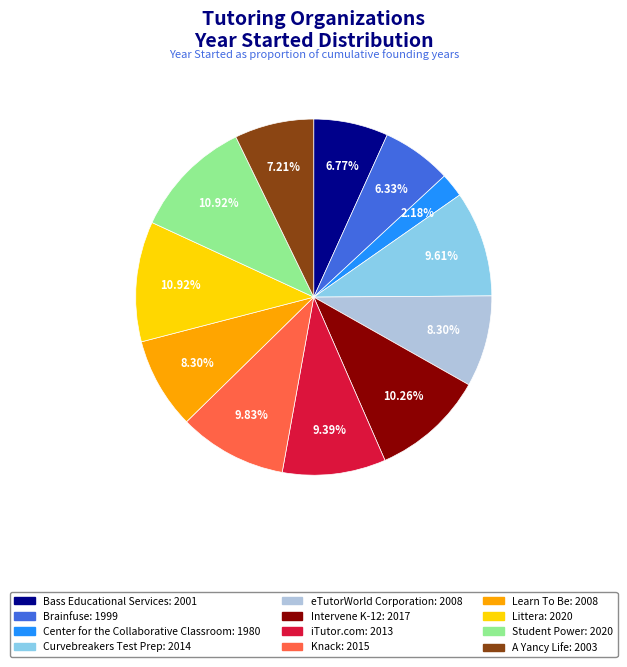

What percentage is the Knack slice, to the nearest percent?

10%